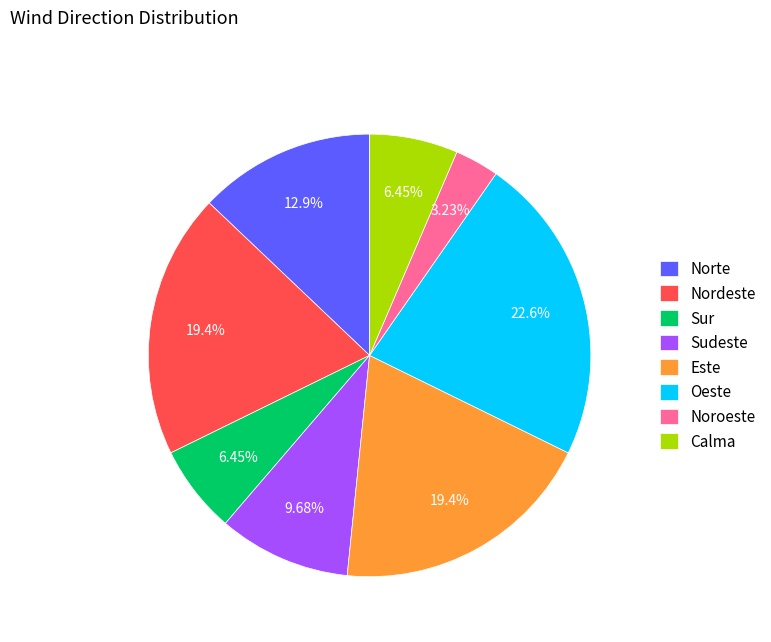

What percentage is NOT represented by Nordeste?

80.6%